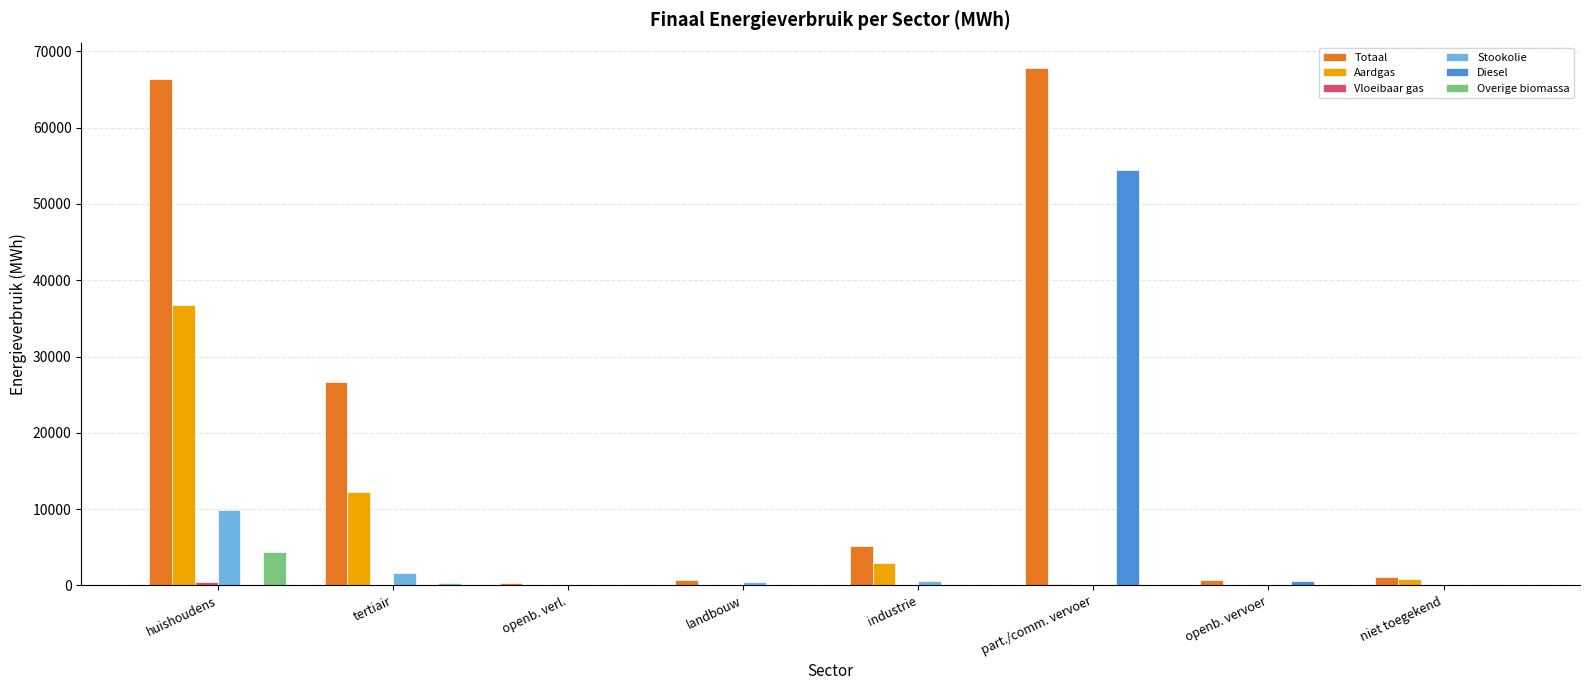

What is the total value across all series at huishoudens?

118034.0